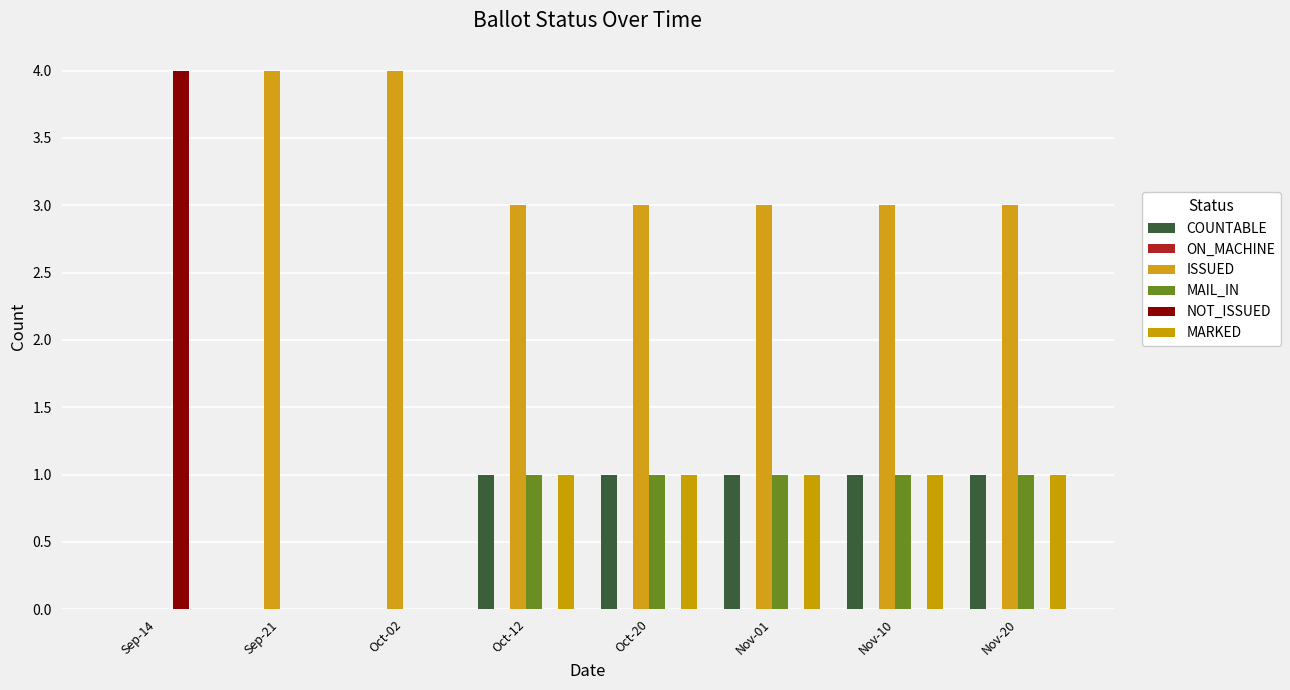

Are the bars grouped side by side (vs. stacked)?

Yes